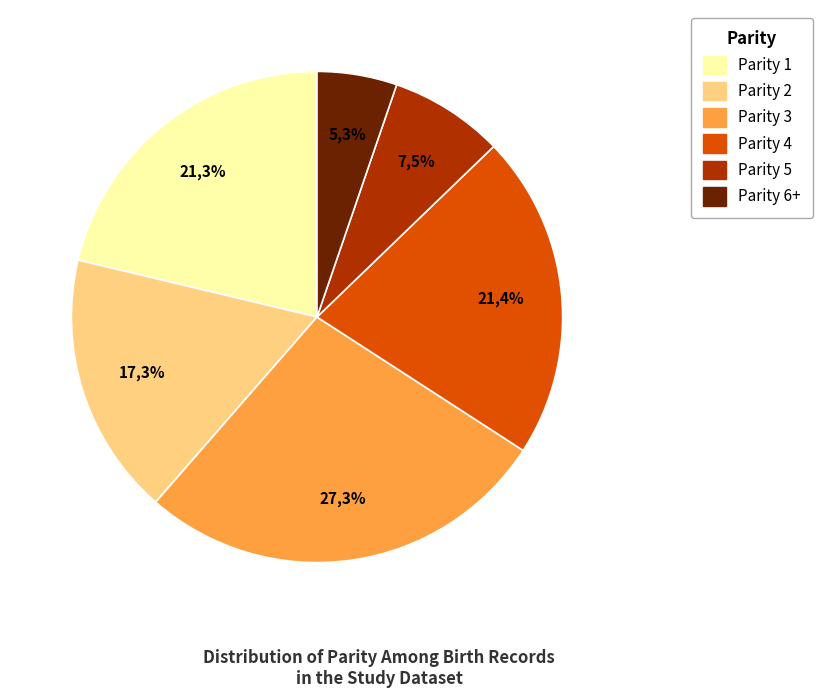

To the nearest percent, what portion does 6+ represent?

5%